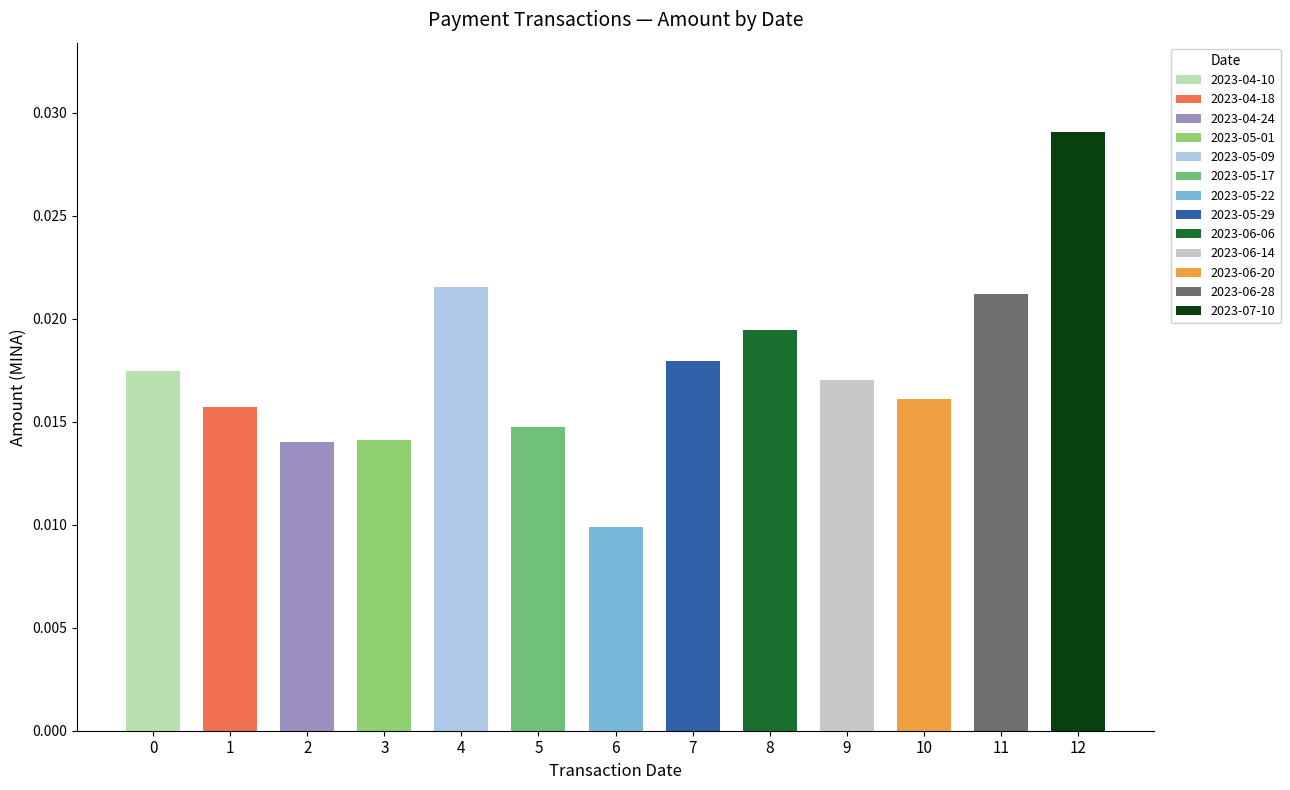

Does the chart contain any negative values?

No